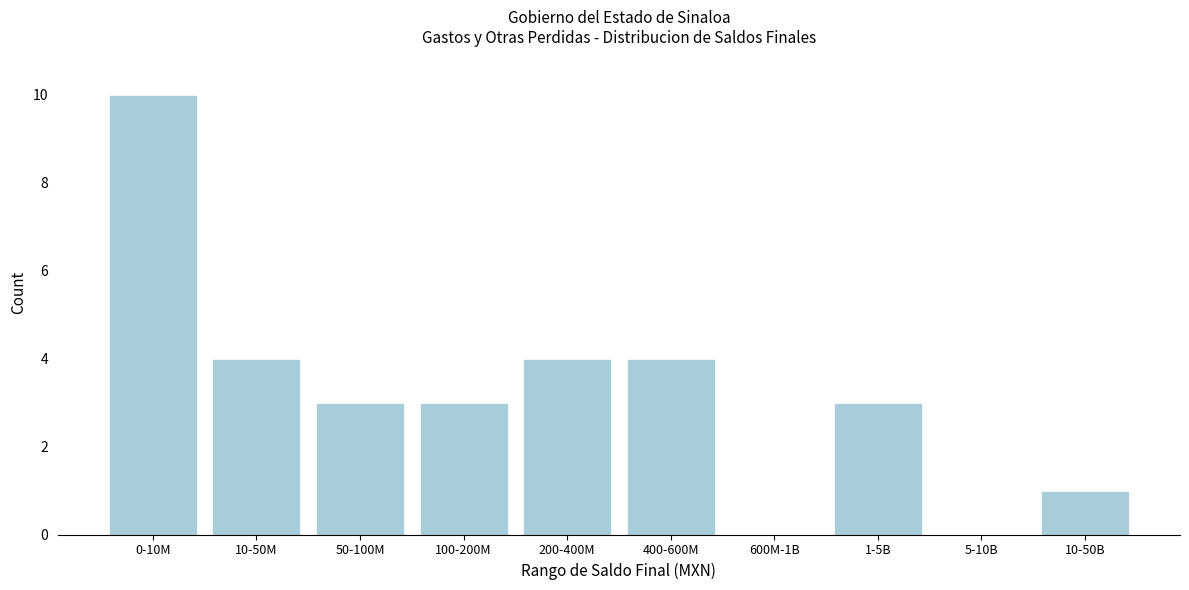

Reading right to left, list all the values displayed in this chart.

10-50B=1	5-10B=0	1-5B=3	600M-1B=0	400-600M=4	200-400M=4	100-200M=3	50-100M=3	10-50M=4	0-10M=10